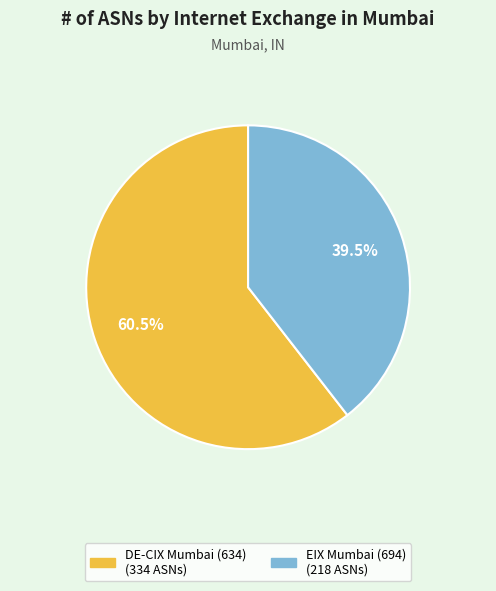

Which has a higher value, EIX Mumbai (694) or DE-CIX Mumbai (634)?

DE-CIX Mumbai (634)